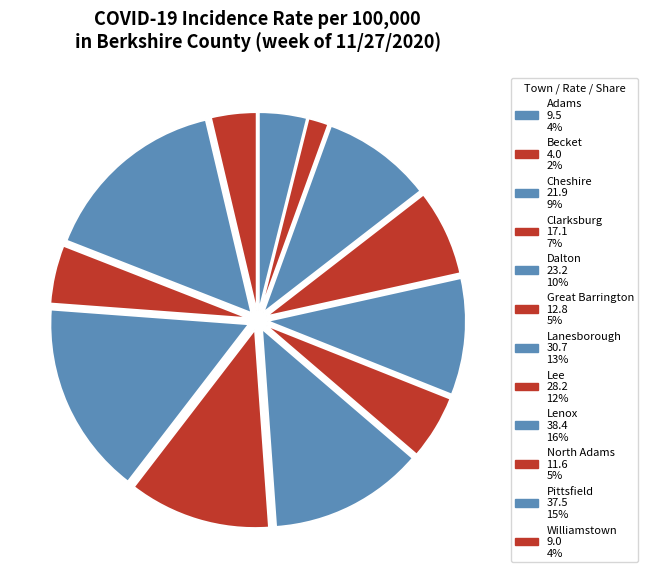

What is the largest slice in the pie chart?

Lenox